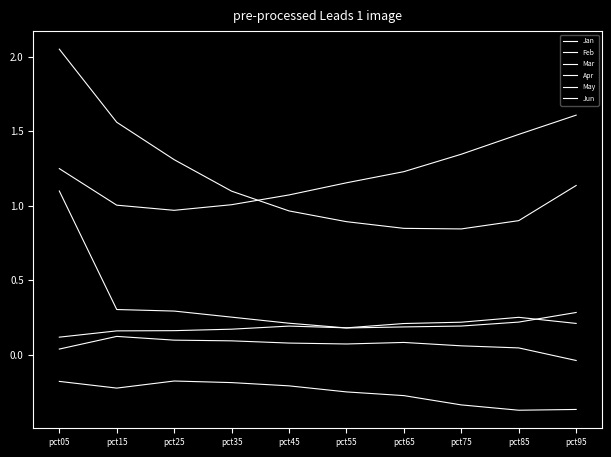

Reading left to right, what are all the values shown in this chart?

Jan: 1.1	0.3	0.3	0.3	0.2	0.2	0.2	0.2	0.2	0.3
Feb: 2.0	1.6	1.3	1.1	1.0	0.9	0.8	0.8	0.9	1.1
Mar: 0.0	0.1	0.1	0.1	0.1	0.1	0.1	0.1	0.0	-0.0
Apr: -0.2	-0.2	-0.2	-0.2	-0.2	-0.3	-0.3	-0.3	-0.4	-0.4
May: 1.2	1.0	1.0	1.0	1.1	1.2	1.2	1.3	1.5	1.6
Jun: 0.1	0.2	0.2	0.2	0.2	0.2	0.2	0.2	0.2	0.2